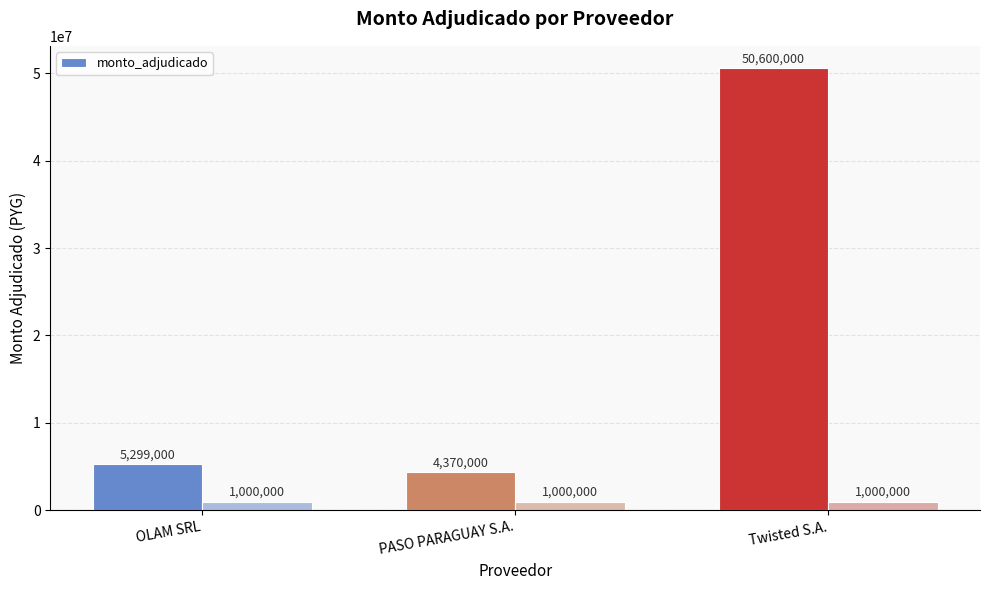

What is the label of the 1st bar from the left?

OLAM SRL